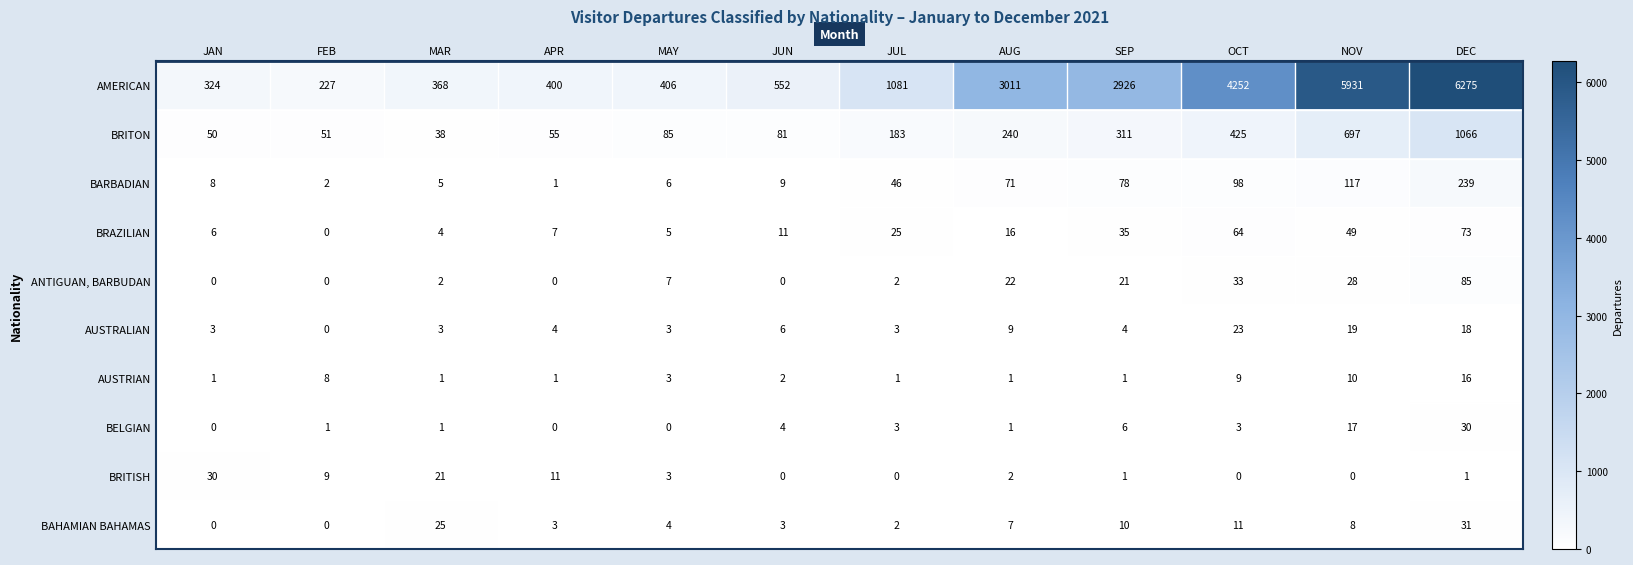

At which label does BAHAMIAN BAHAMAS first exceed 7?

MAR